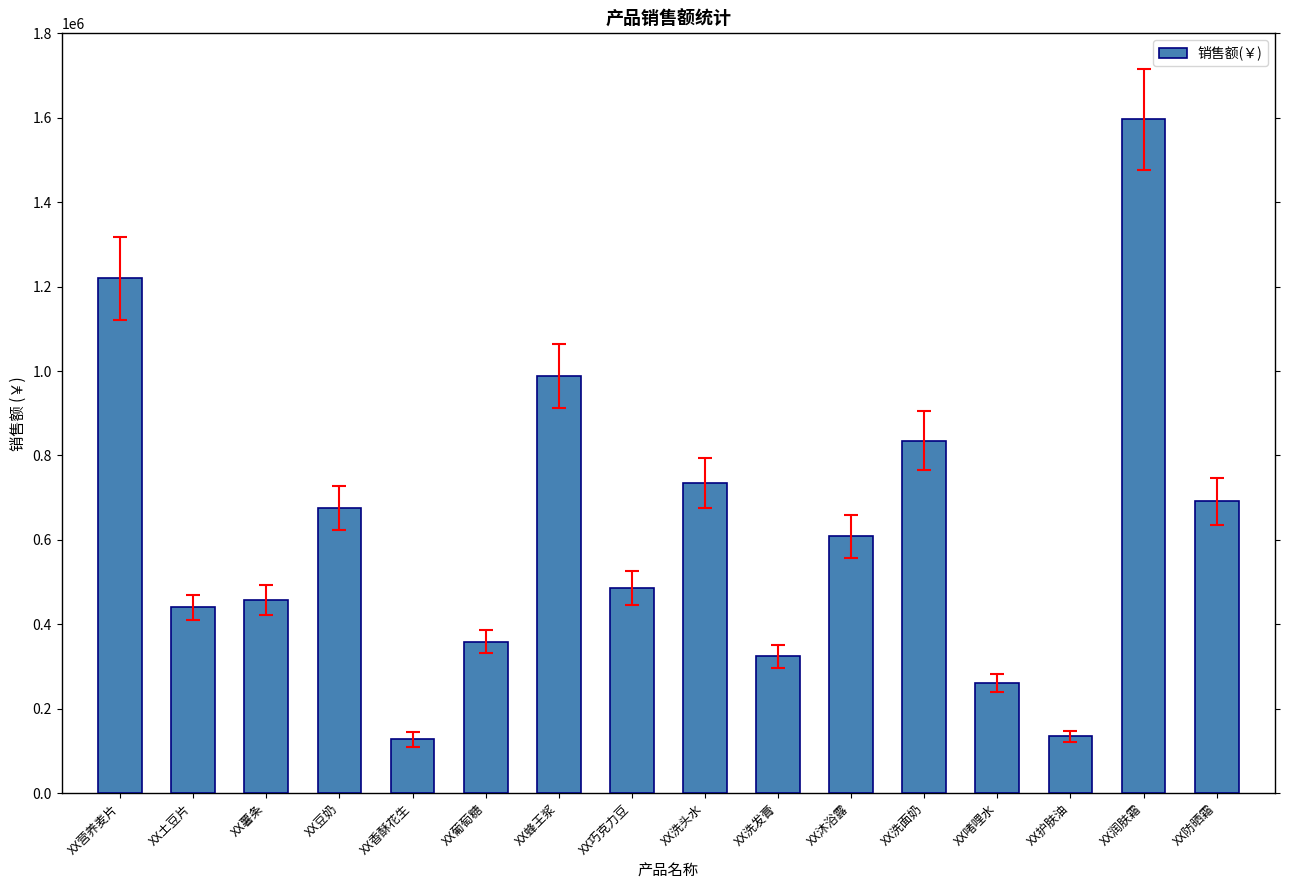

What is the smallest value displayed?

127194.0